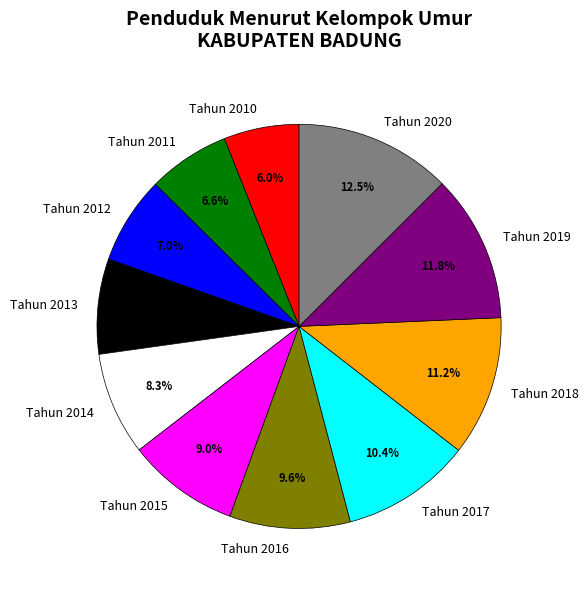

Which has a higher value, Tahun 2011 or Tahun 2015?

Tahun 2015